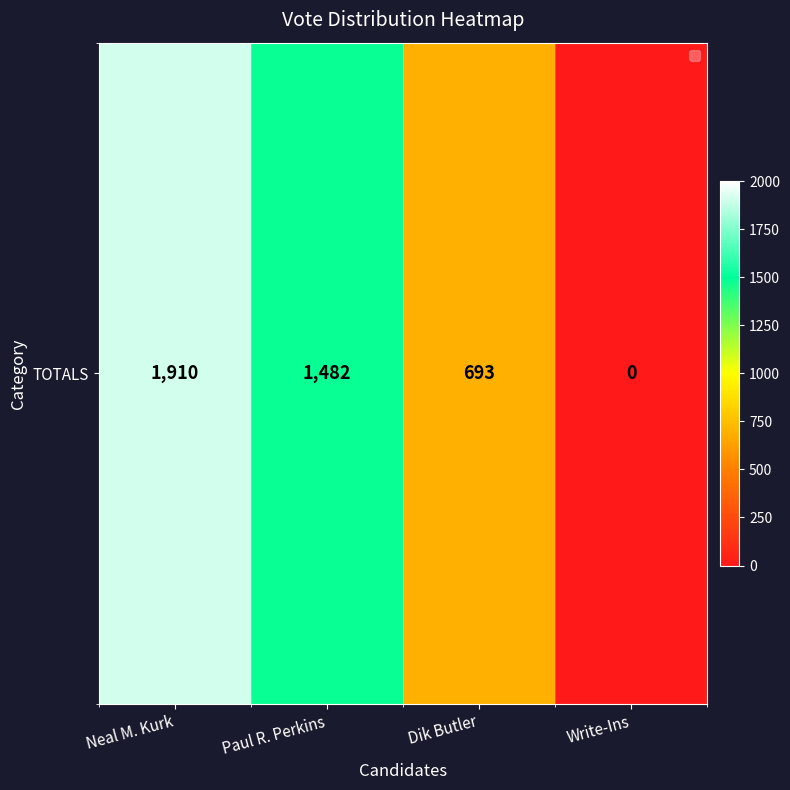

What is the approximate value at Neal M. Kurk, to the nearest 100?

1900